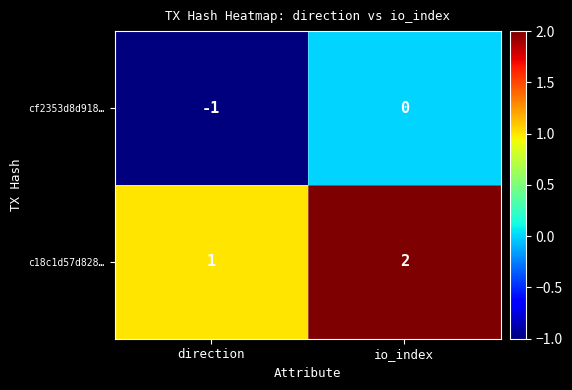

True or false: cf2353d8d918… has a value of -2 at direction.

False